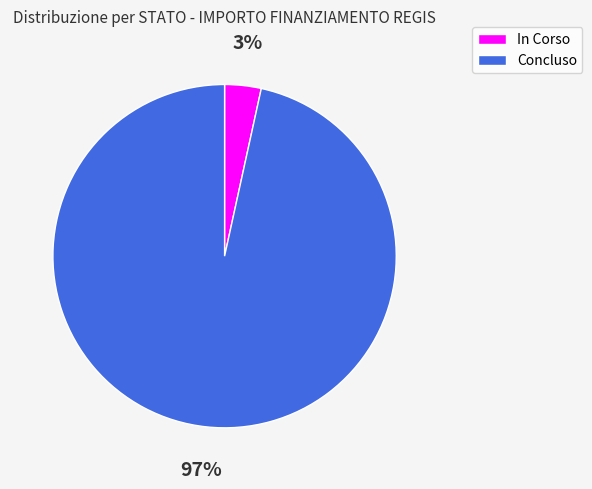

Which has a higher value, Concluso or In Corso?

Concluso